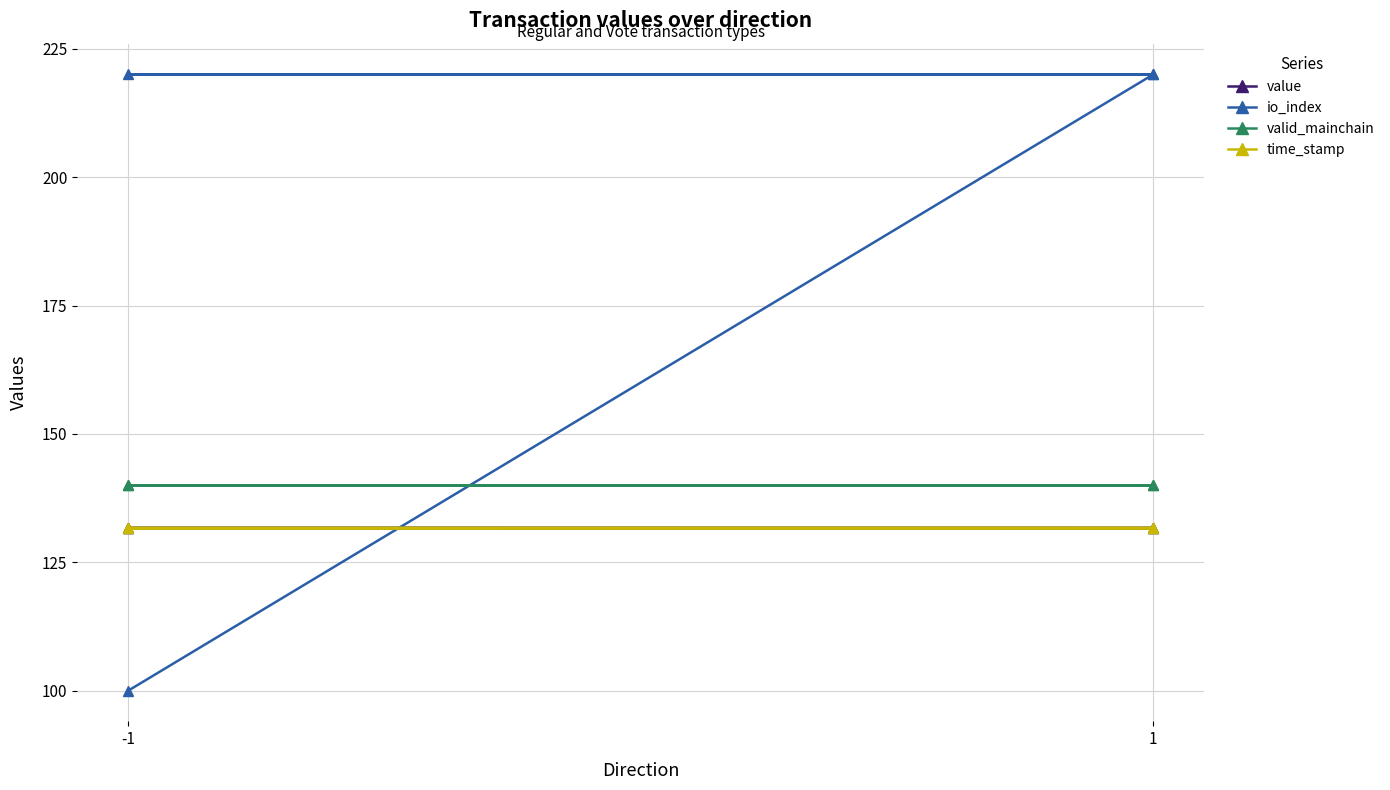

True or false: valid_mainchain and io_index cross at least once.

True